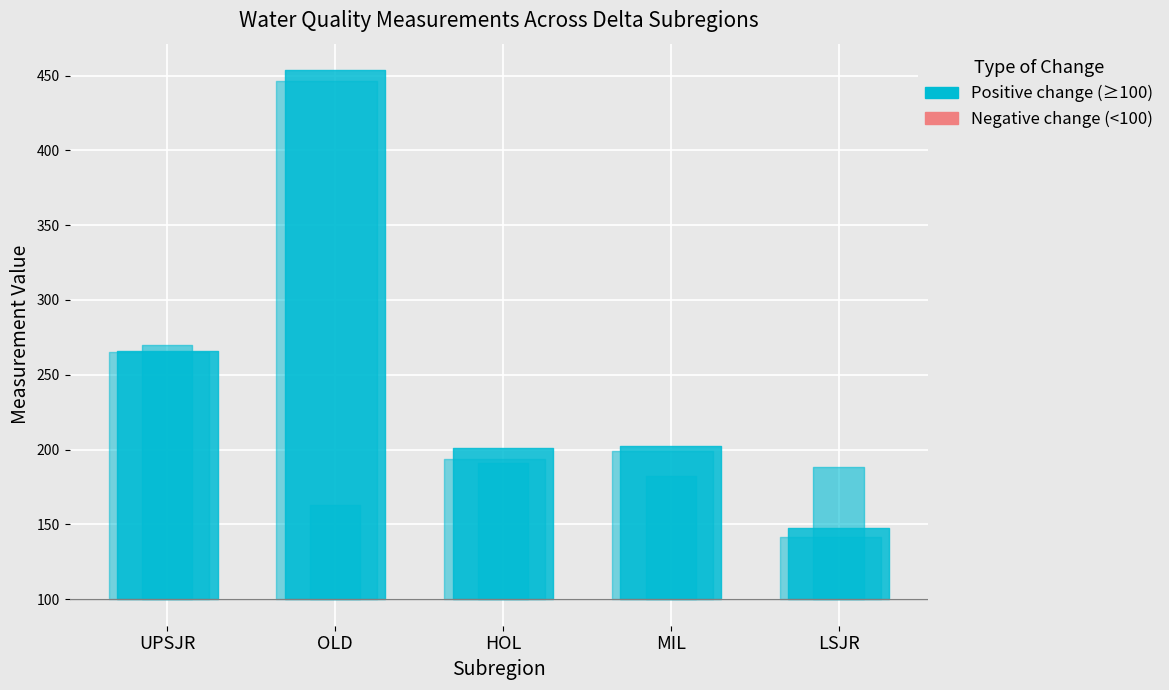

What is the difference between the SpecConductance values at MIL and HOL?

1.4